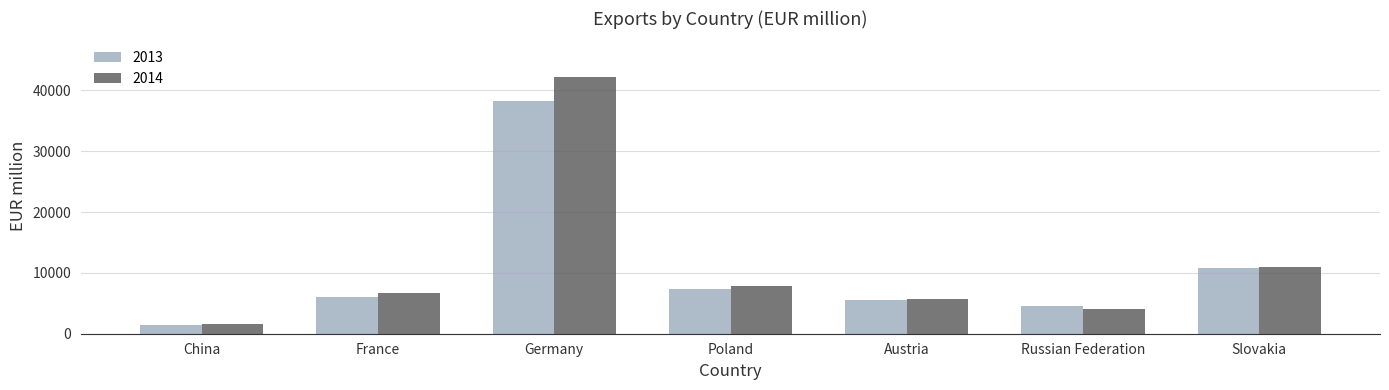

What is the difference between the second highest and second lowest values in the 2013 series?

6301